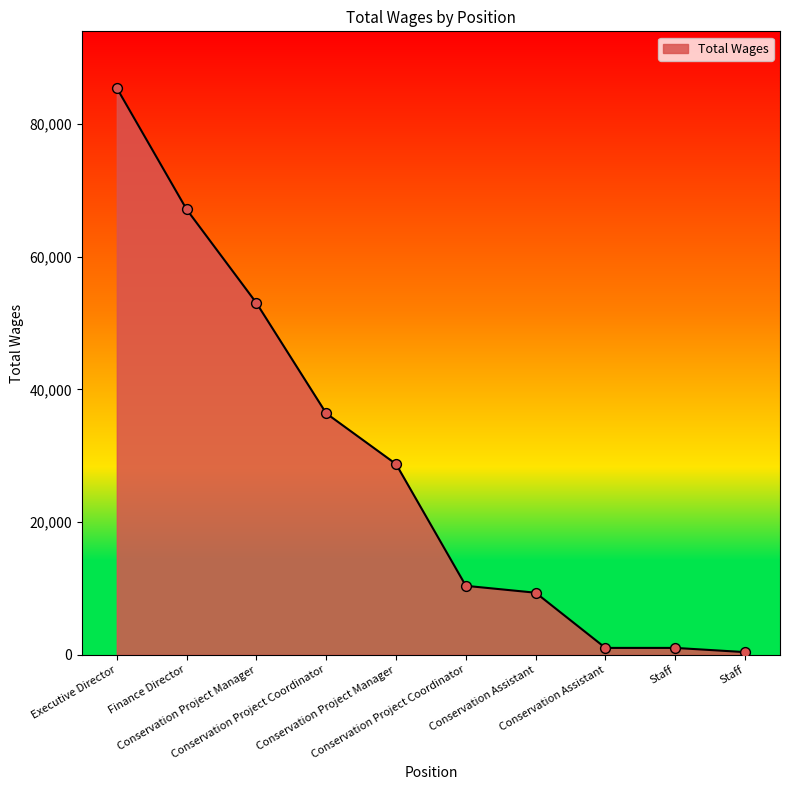

Which has a higher value, Conservation Assistant or Staff?

Conservation Assistant